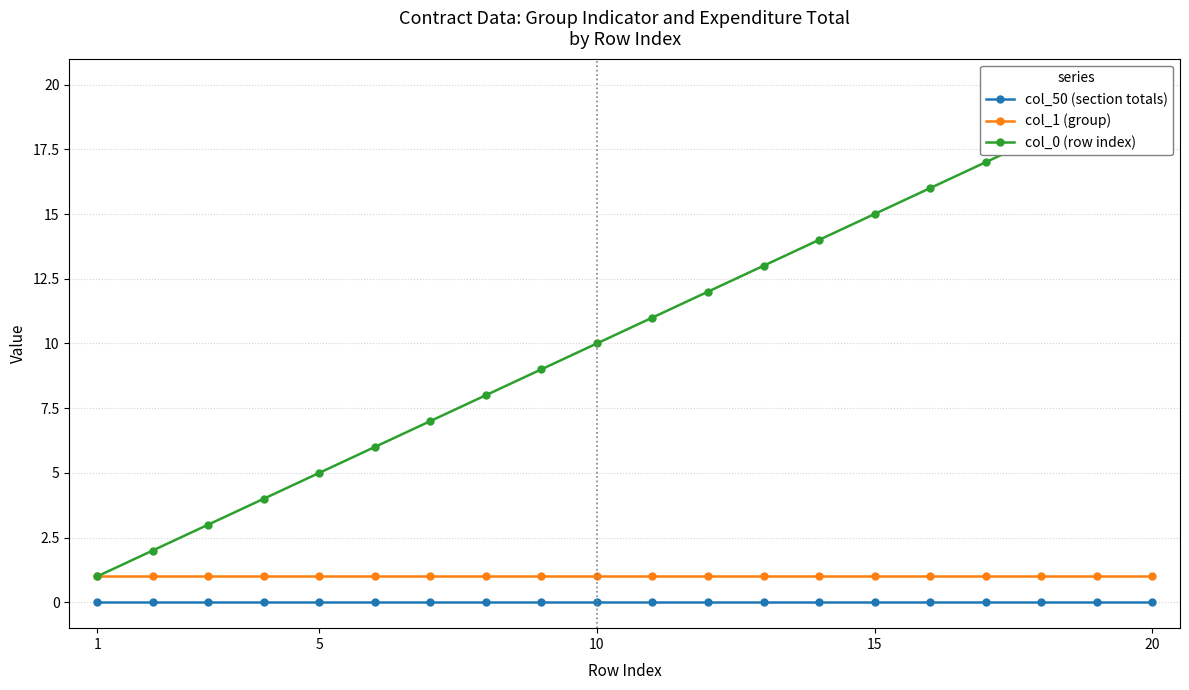

True or false: col_1 (group) and col_50 (section totals) cross at least once.

False